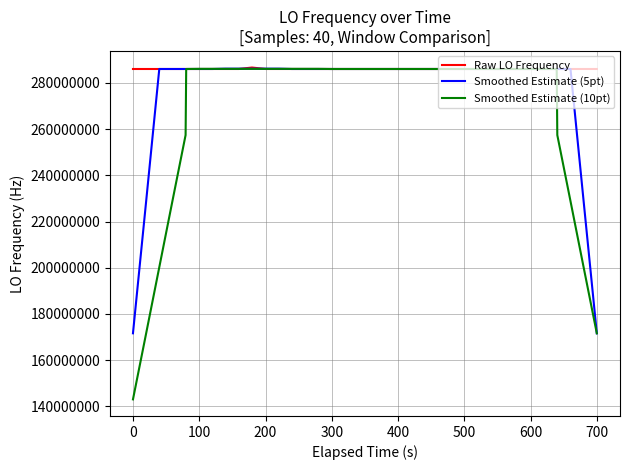

Is this an area chart (filled region under the line)?

No